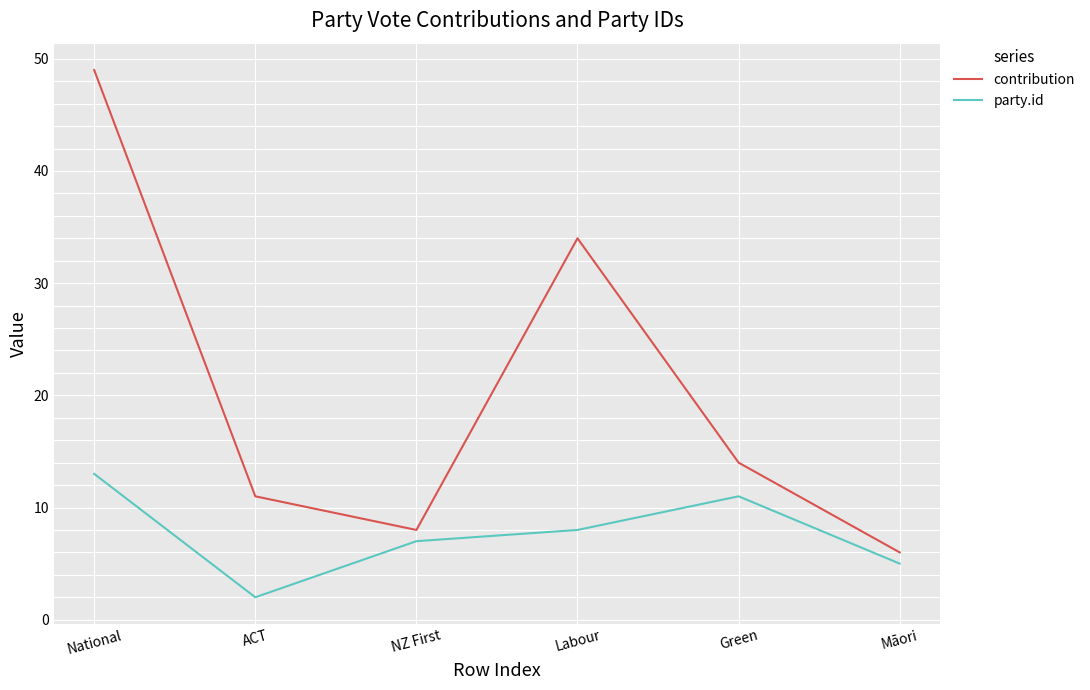

True or false: contribution and party.id cross at least once.

False